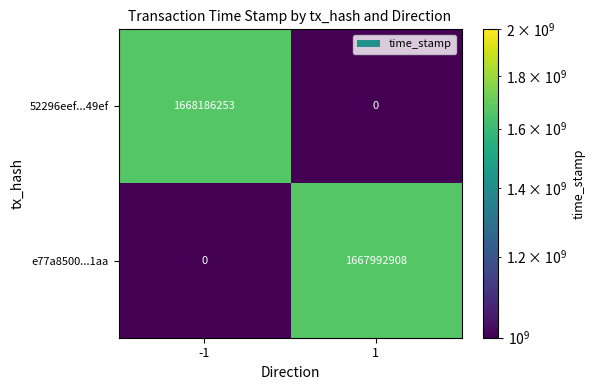

Which series has the largest total across all categories?

52296eef...49ef